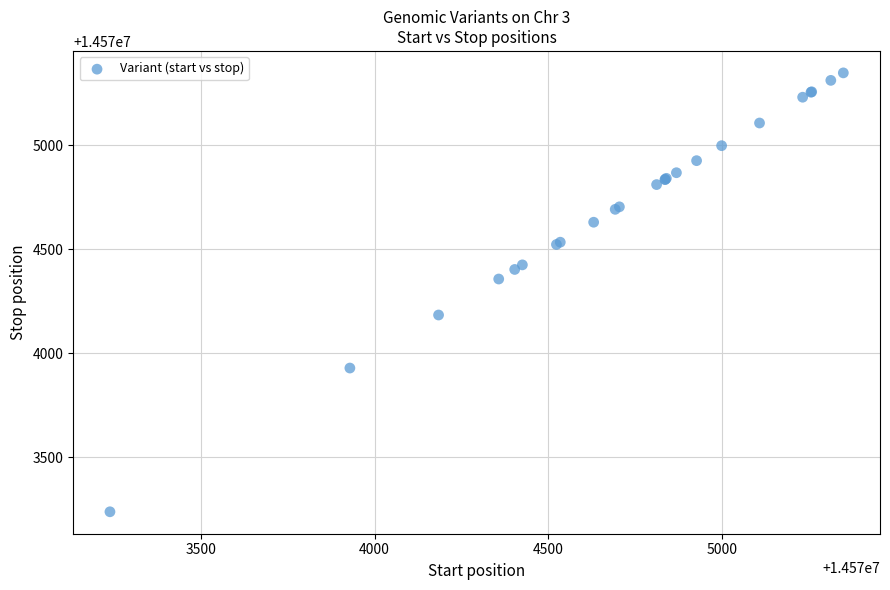

What Y value in the scatter plot is closest to 14574294?

14574358